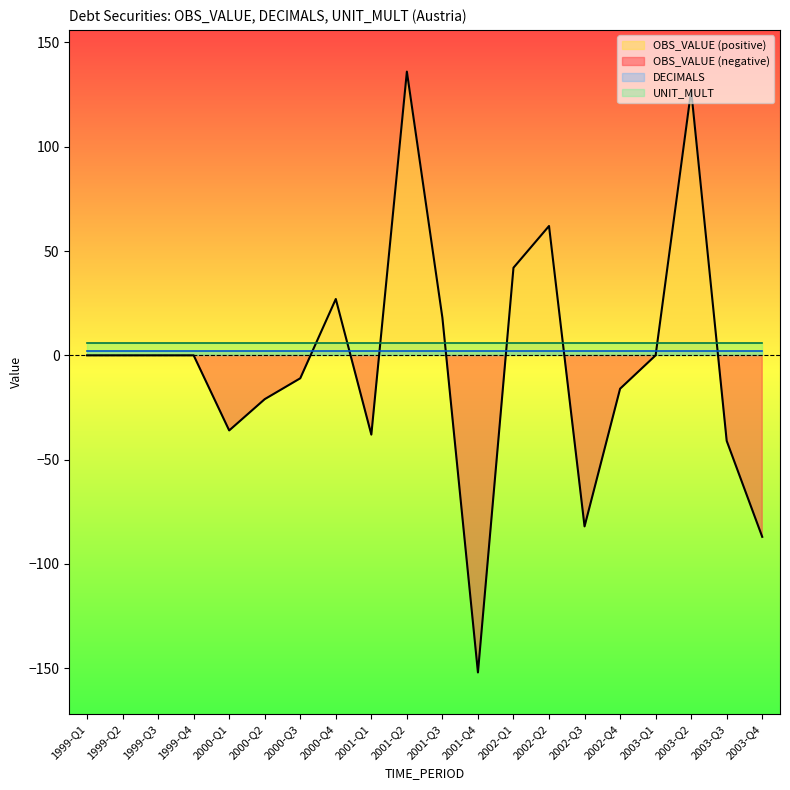

What is the difference between the OBS_VALUE values at 2003-Q4 and 2002-Q4?

71